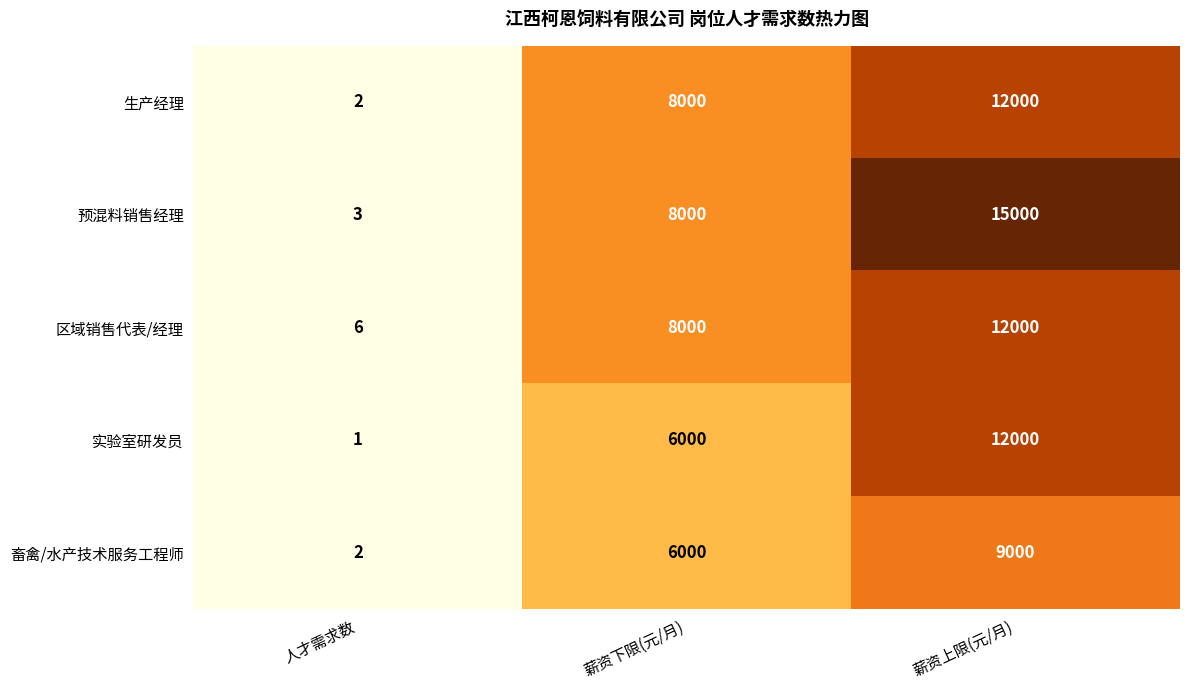

Count the 预混料销售经理 values in the range 3 to 15000.

3